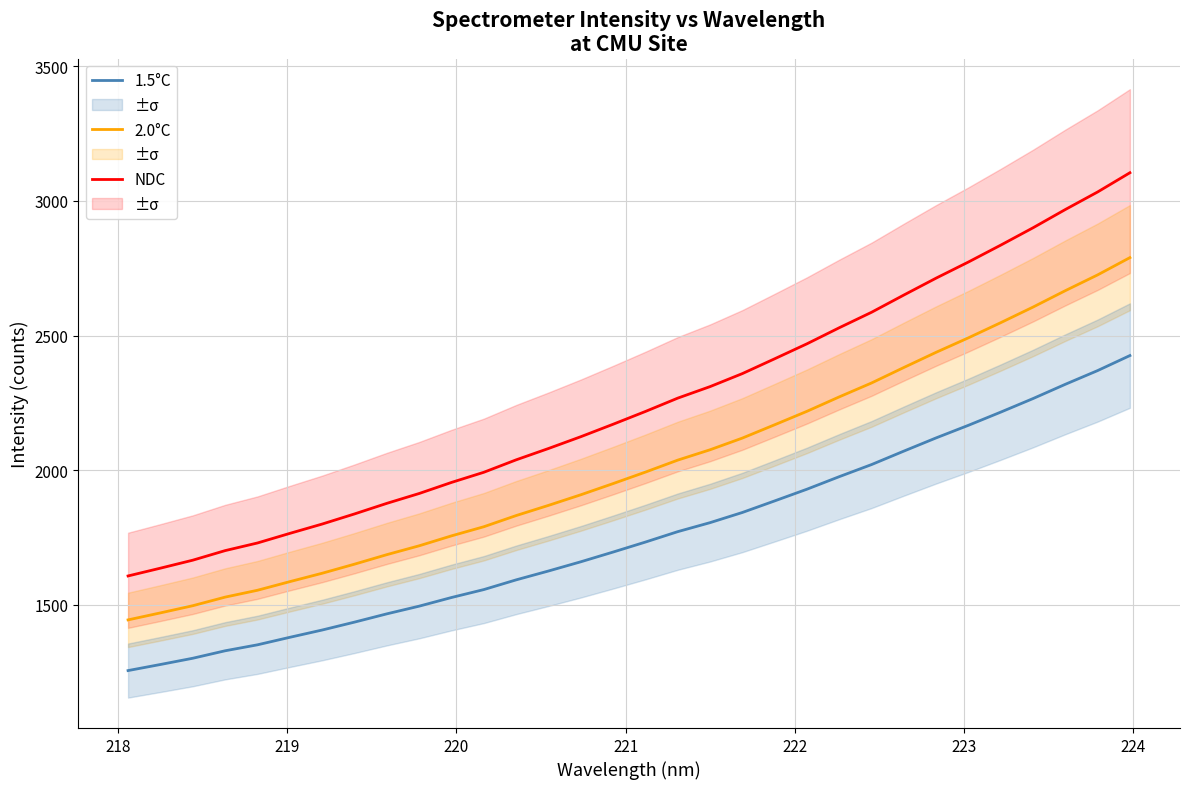

What is the difference between the second highest and minimum values in the NDC series?

1426.6